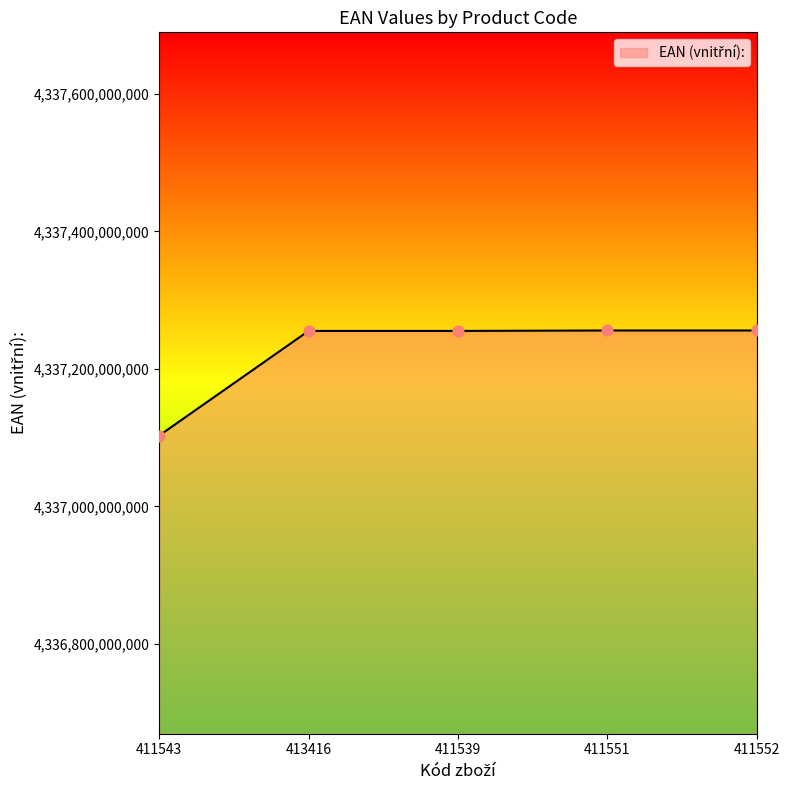

What is the ratio of the value at 411552 to the value at 411543?

1.0